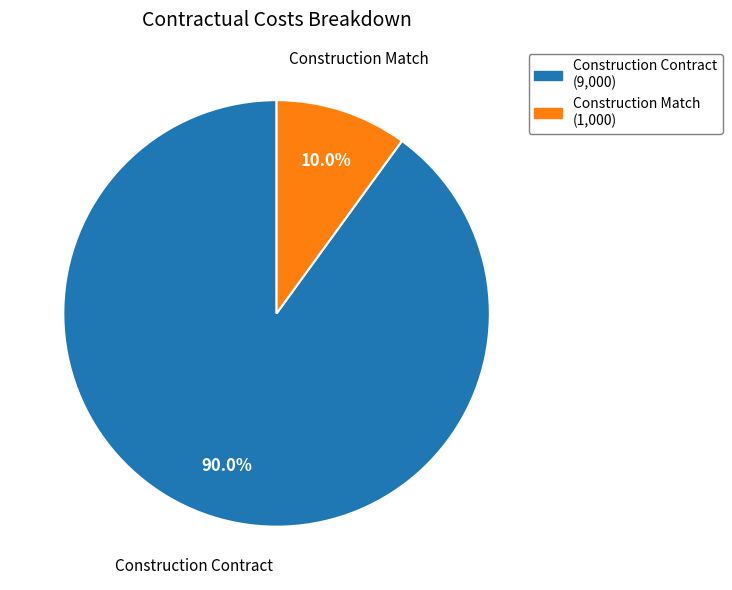

Which slice is the largest?

Construction Contract